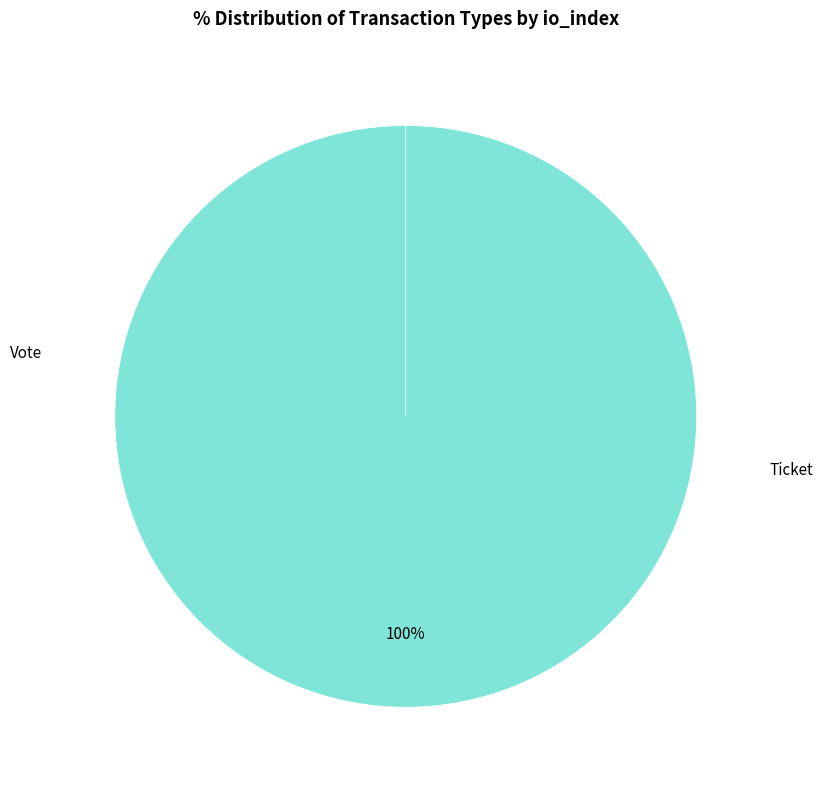

Rank the categories by value from lowest to highest.

Ticket, Vote